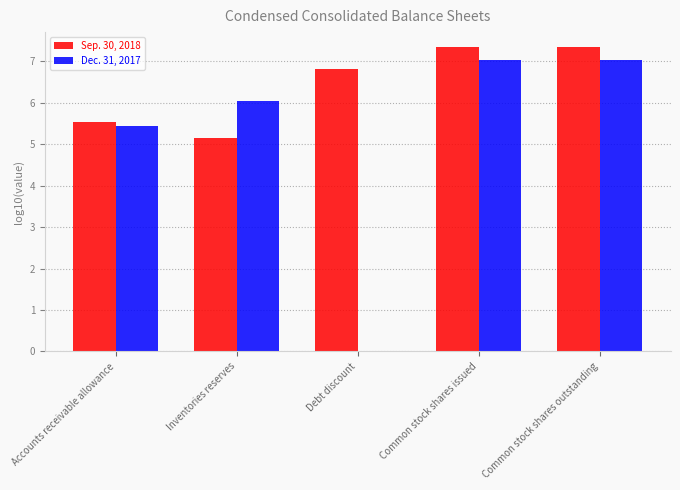

How many values in the Dec. 31, 2017 series exceed 6?

3